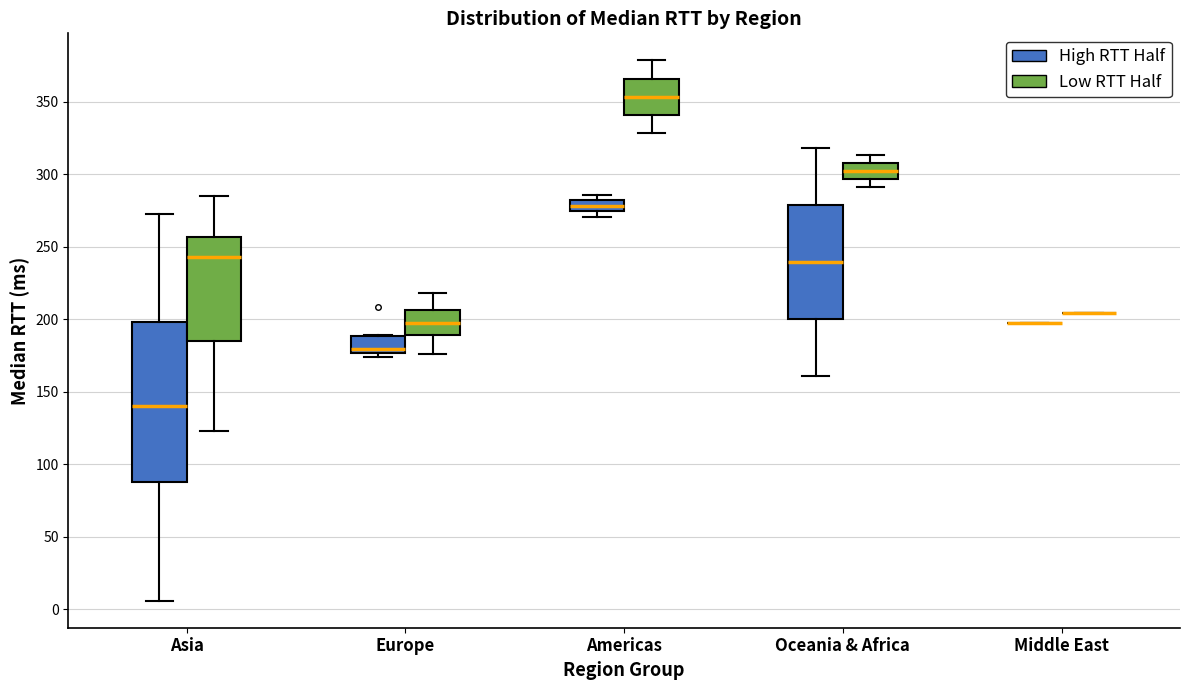

Reading left to right, transcribe this box plot: for each box, give where its median line is, the range the box spans, and where its two whiskers end, as read against the y-axis. The values are not printed on the chart, so give them approximately, as read against the axis.

Asia (High RTT Half): median 140, box 85 to 200, whiskers 5 to 275
Asia (Low RTT Half): median 245, box 185 to 255, whiskers 125 to 285
Europe (High RTT Half): median 180, box 175 to 190, whiskers 175 (just below the box's lower edge) to 190
Europe (Low RTT Half): median 195, box 190 to 205, whiskers 175 to 220
Americas (High RTT Half): median 280 (inside the box), box 275 to 280, whiskers 270 to 285
Americas (Low RTT Half): median 355, box 340 to 365, whiskers 330 to 380
Oceania & Africa (High RTT Half): median 240, box 200 to 280, whiskers 160 to 320
Oceania & Africa (Low RTT Half): median 300, box 295 to 310, whiskers 290 to 315
Middle East (High RTT Half): box collapsed to a line at 195, whiskers 195 to 195
Middle East (Low RTT Half): box collapsed to a line at 205, whiskers 205 to 205